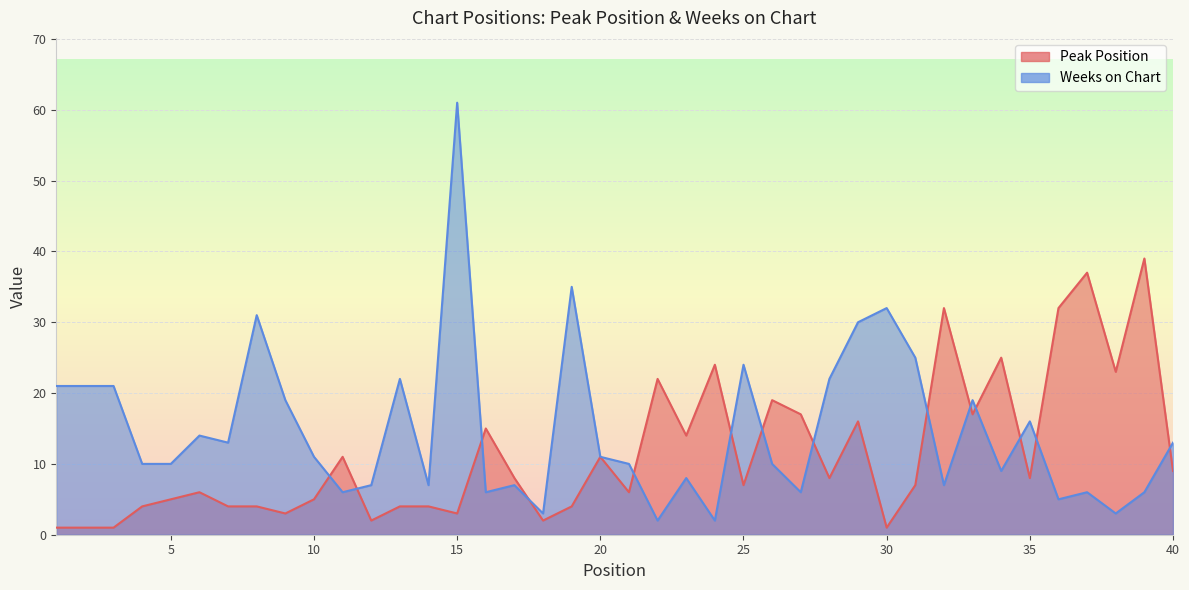

Is the value of Peak Position at 10 greater than the value of Weeks on Chart at 6?

No